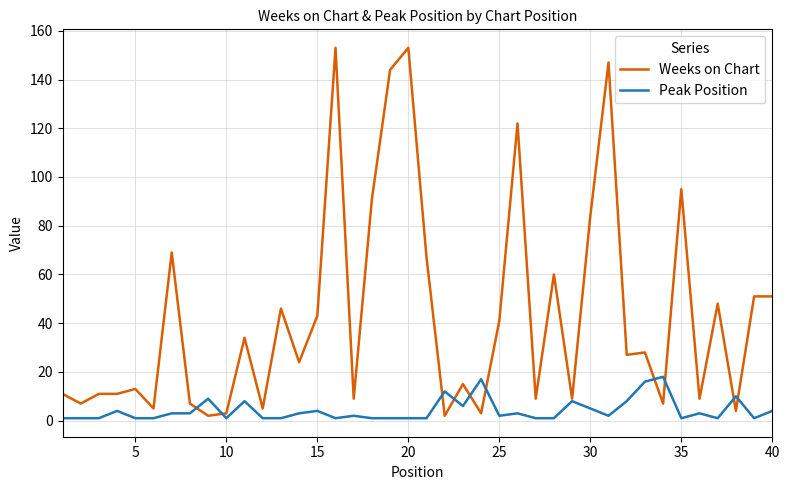

List the series in order of their overall mean, highest first.

Weeks on Chart, Peak Position